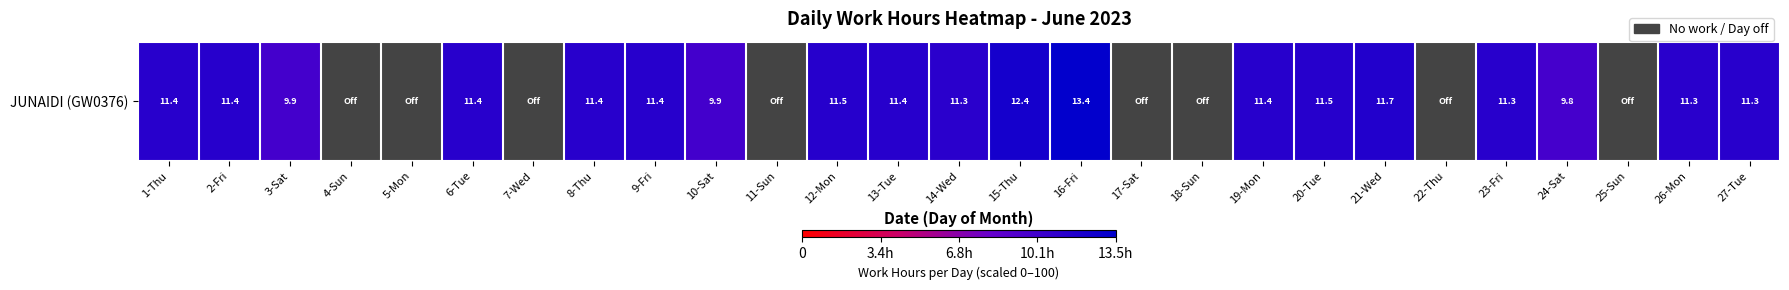

What is the difference between the second highest and second lowest values?

91.6